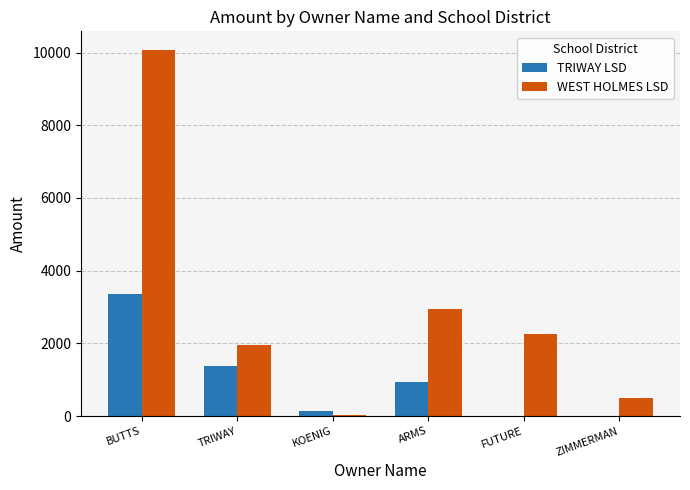

How many groups of bars are there?

6